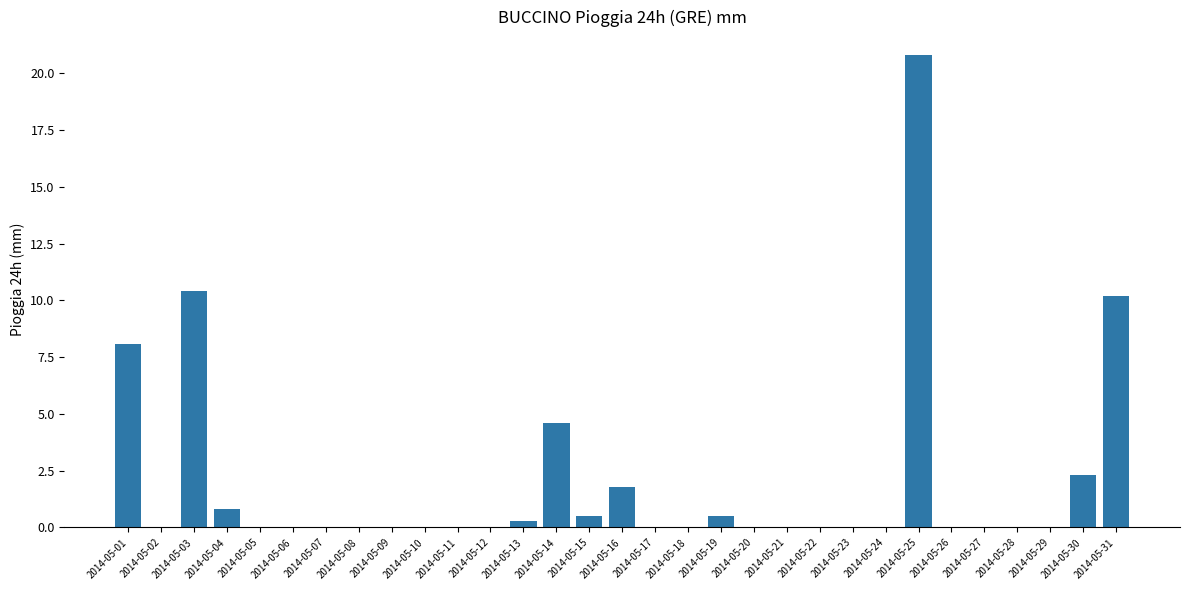

What is the change in value from 2014-05-07 to 2014-05-25?

+20.8